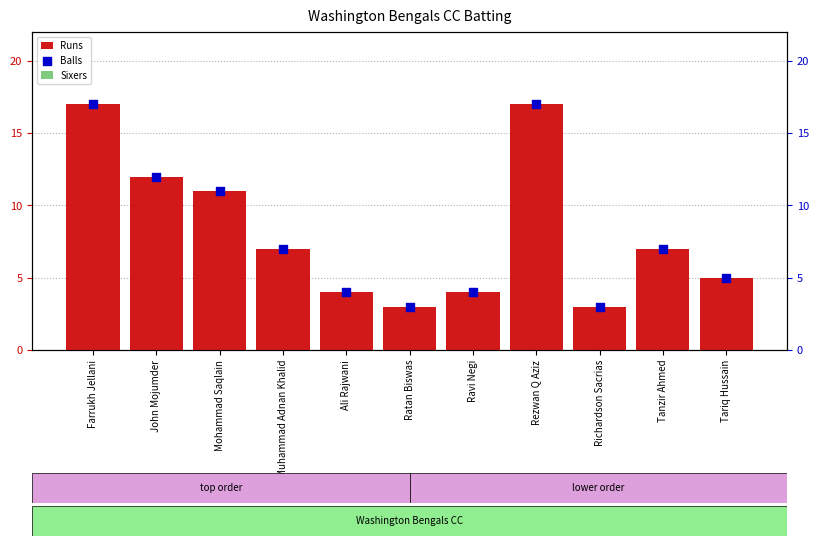

What are all the series names shown in the legend?

Runs, Sixers, Balls